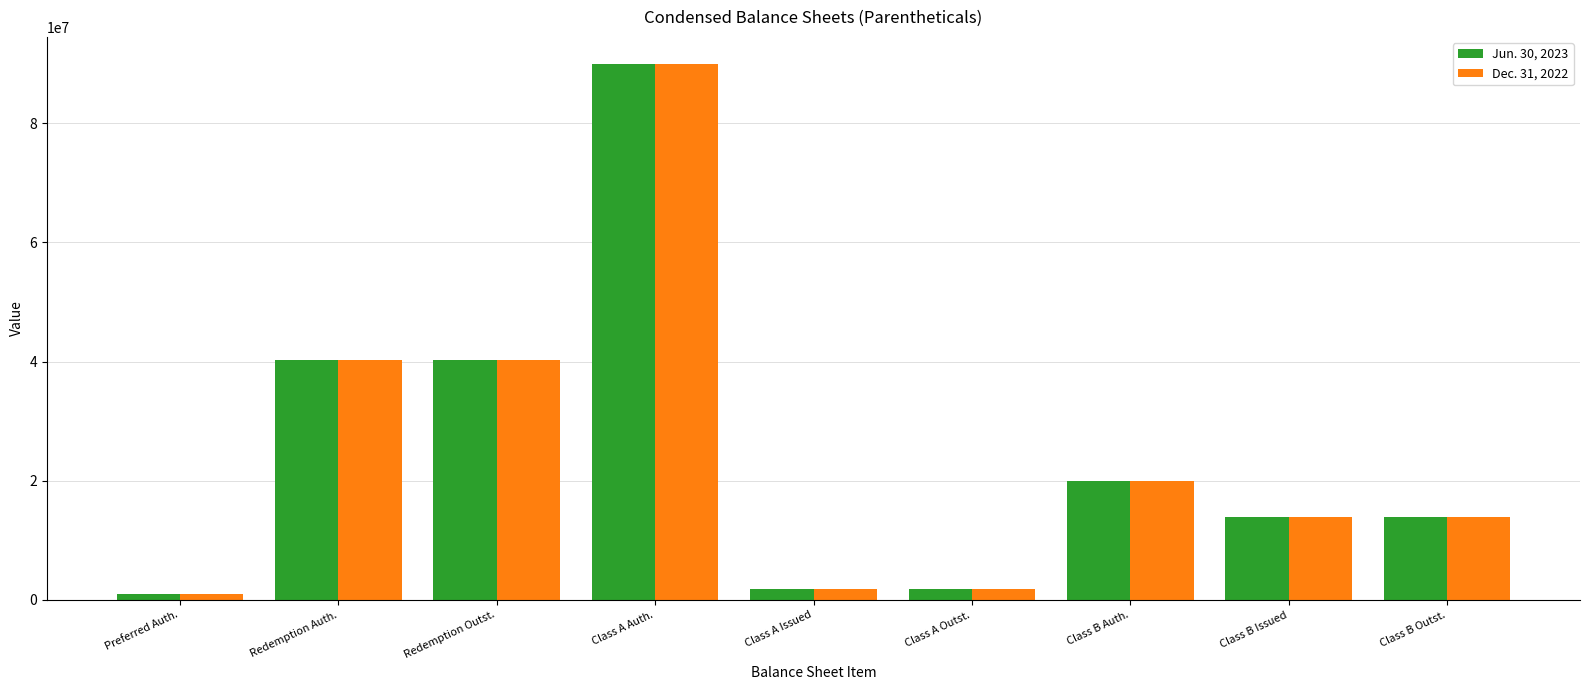

At which category does the chart reach its peak across all series?

Class A Auth.